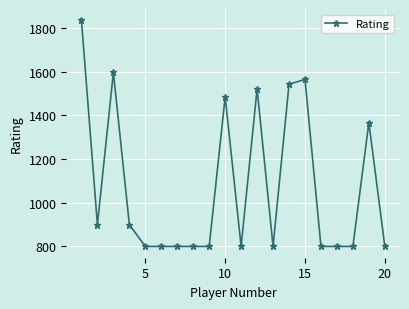

What is the difference between the second highest and second lowest values?

797